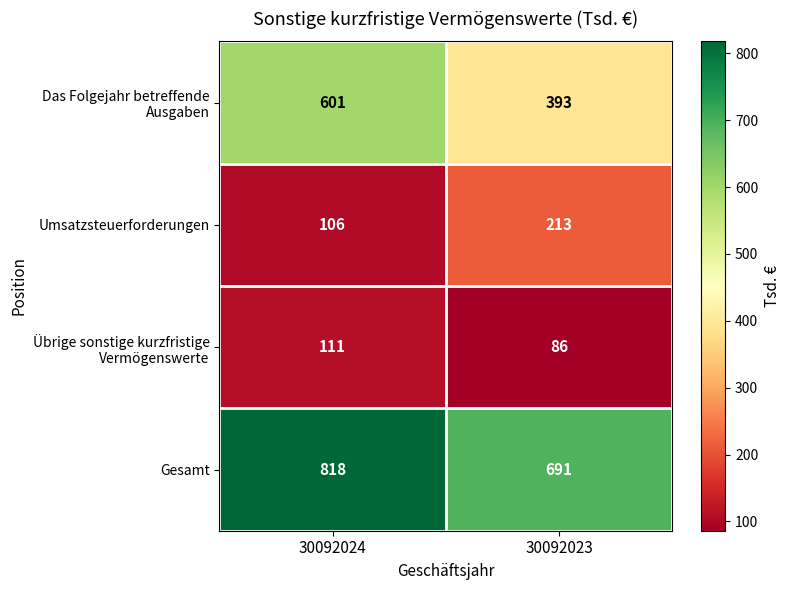

Which series has the largest total across all categories?

Gesamt